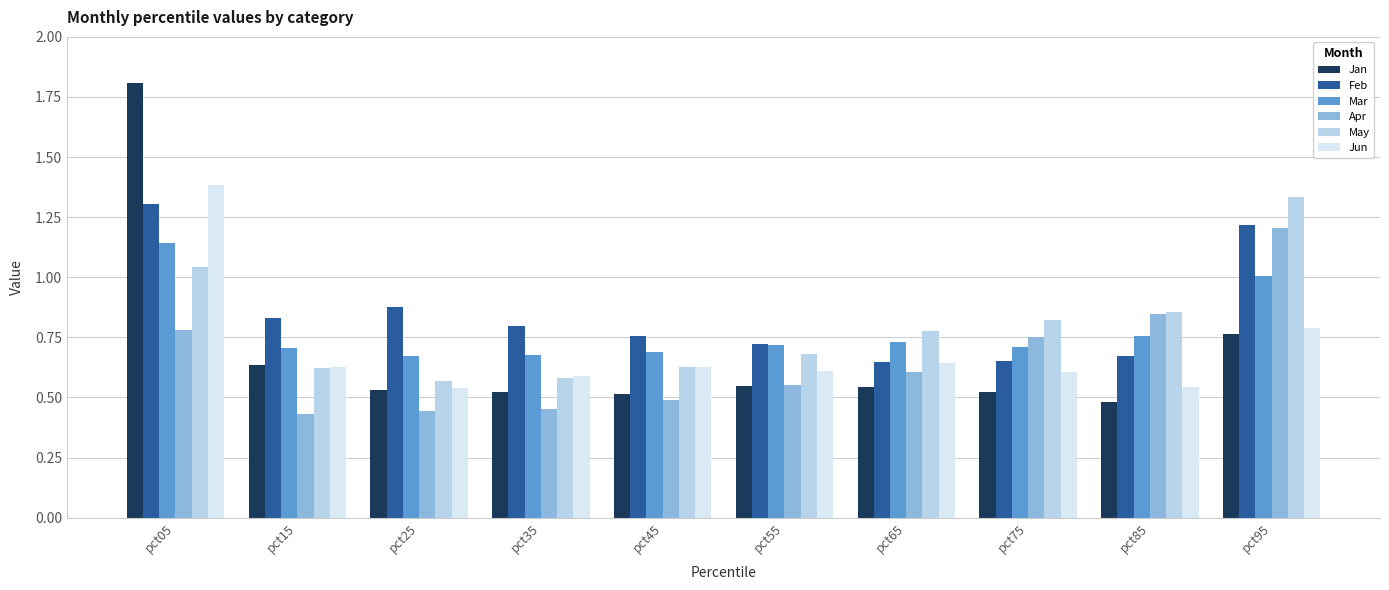

Which series changed the most between pct05 and pct95?

Jan